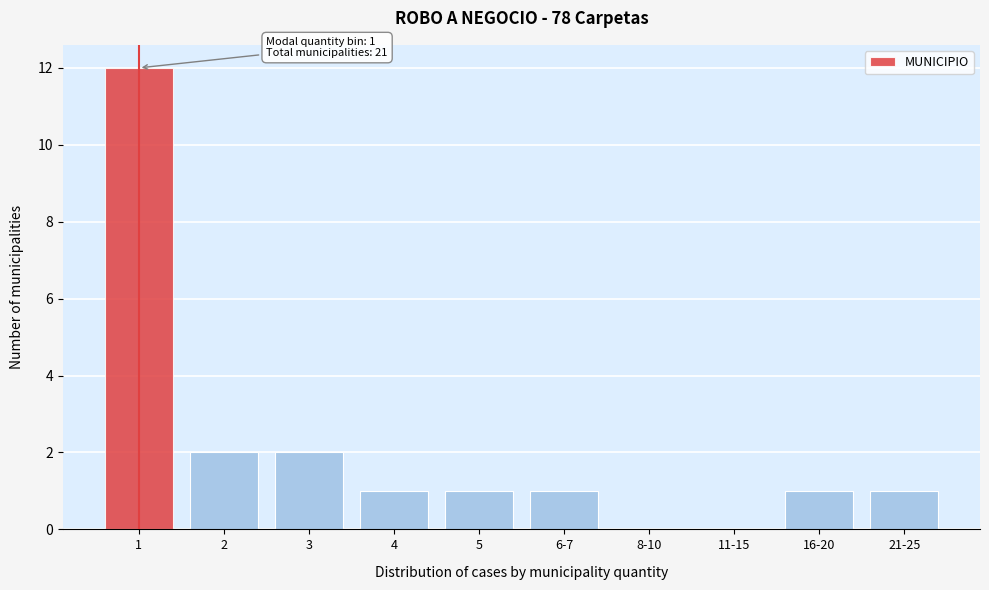

Reading left to right, list all the values displayed in this chart.

1=12	2=2	3=2	4=1	5=1	6-7=1	8-10=0	11-15=0	16-20=1	21-25=1